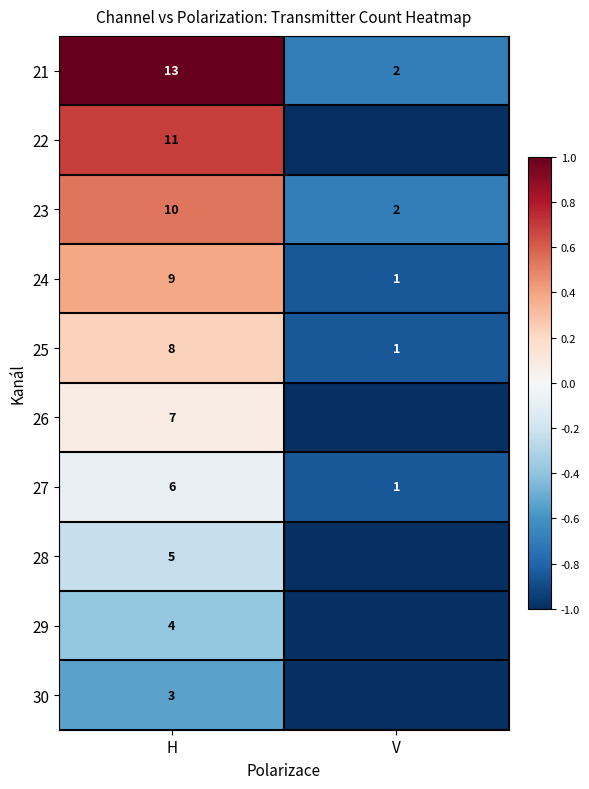

Is it true that 30 equals -0.7 at H?

False